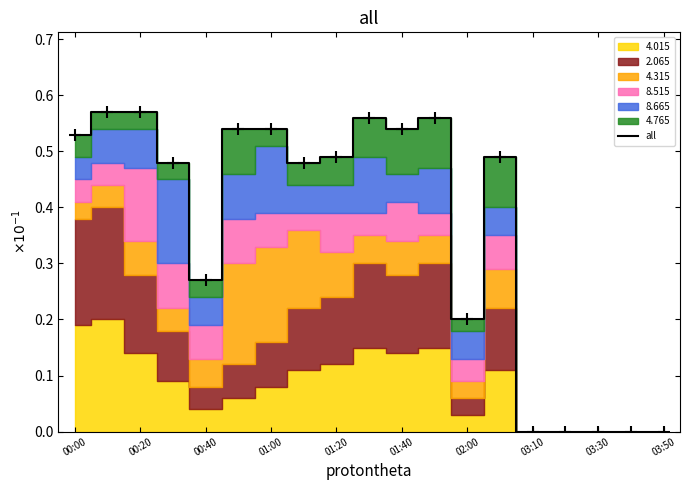

The chart shows a value of 0.0 at 03:50. True or false?

True